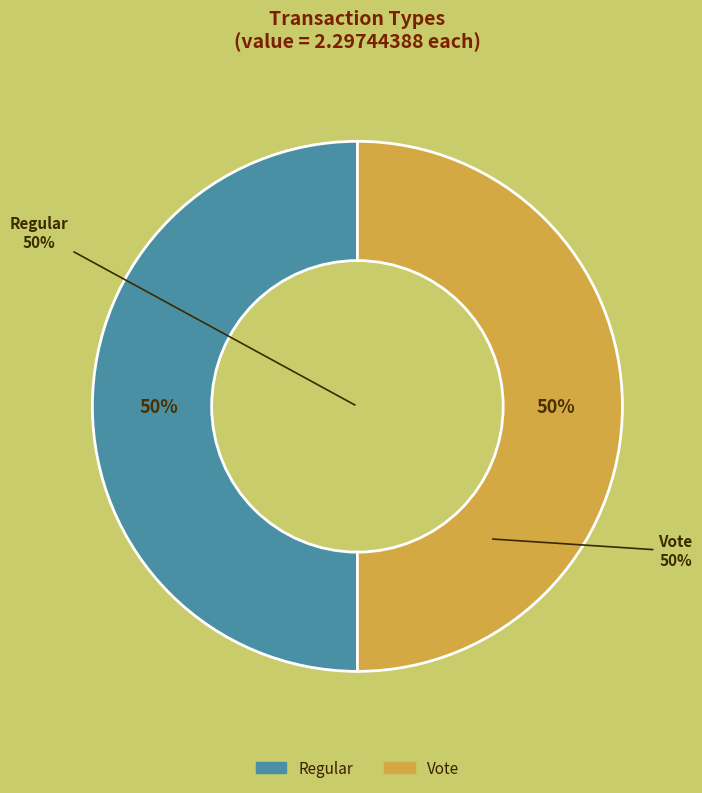

Which category accounts for the majority?

Vote (io_index=2)